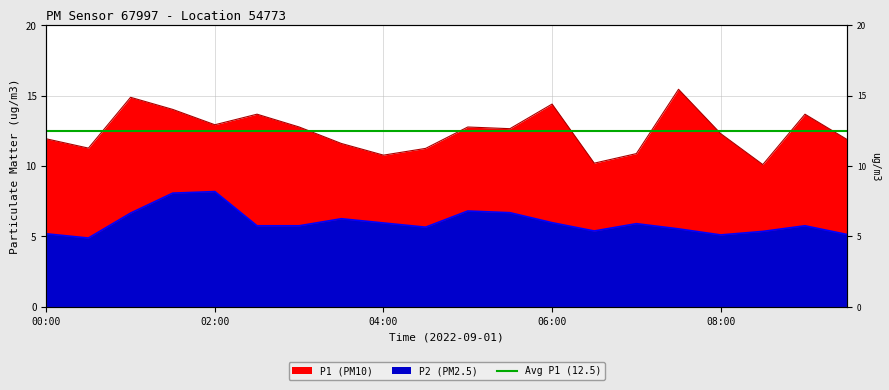

The P1 series shows 22.6 at 06:00. True or false?

False